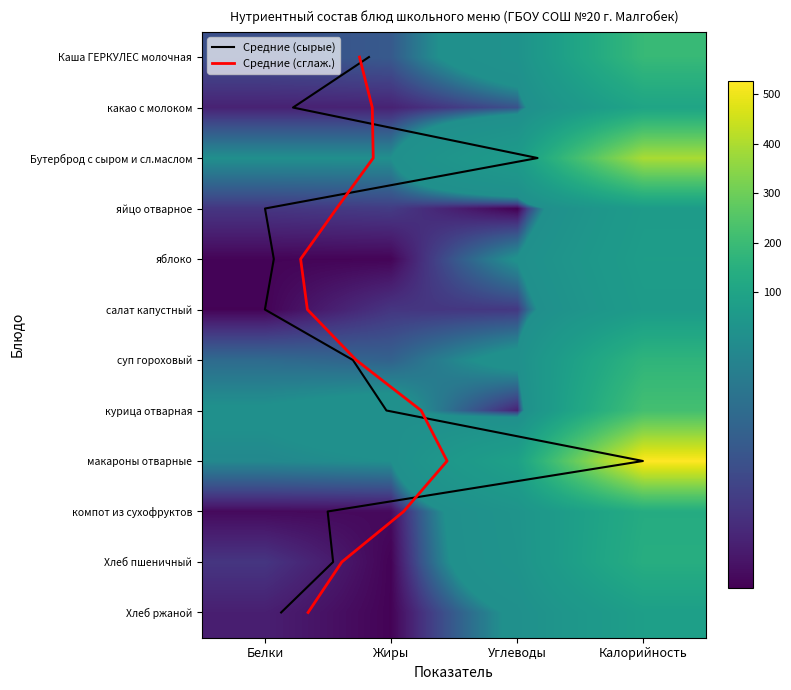

What is the sum of all Каша ГЕРКУЛЕС молочная values?

229.0